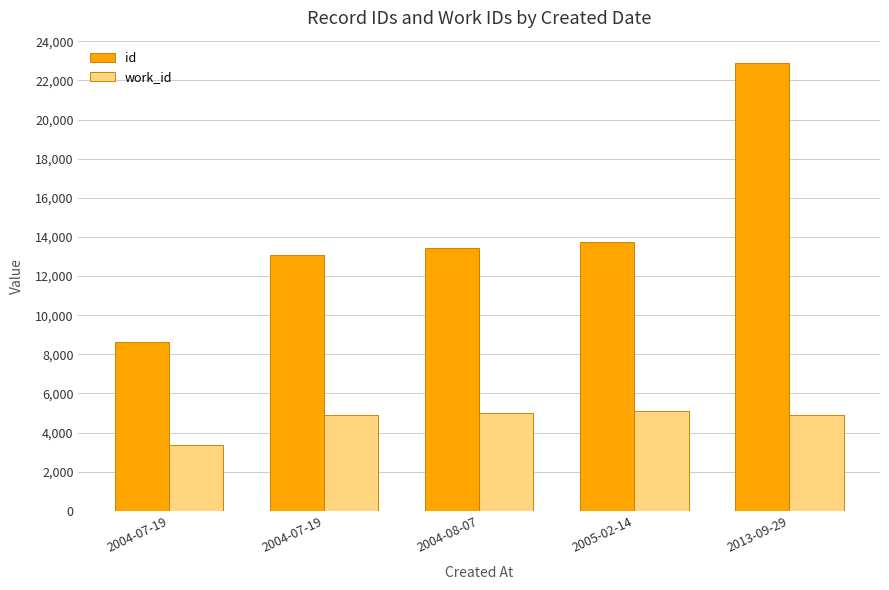

What is the difference between the work_id values at 2013-09-29 and 2004-07-19?

1533